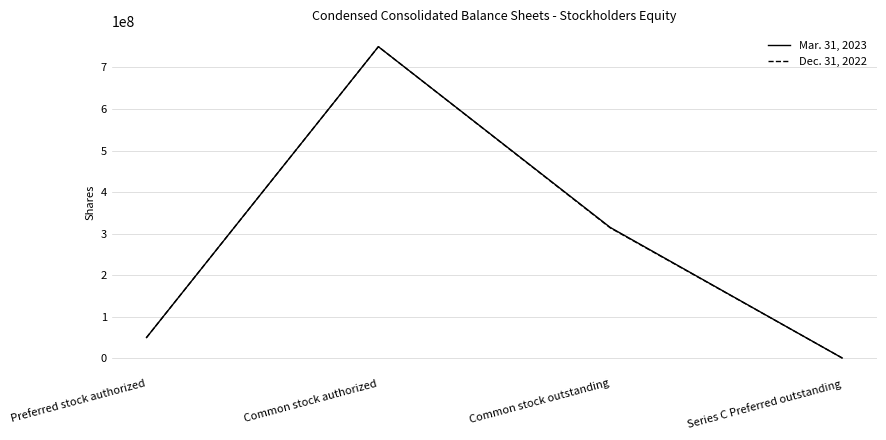

List the labels in order of Dec. 31, 2022 value, largest first.

Common stock authorized, Common stock outstanding, Preferred stock authorized, Series C Preferred outstanding